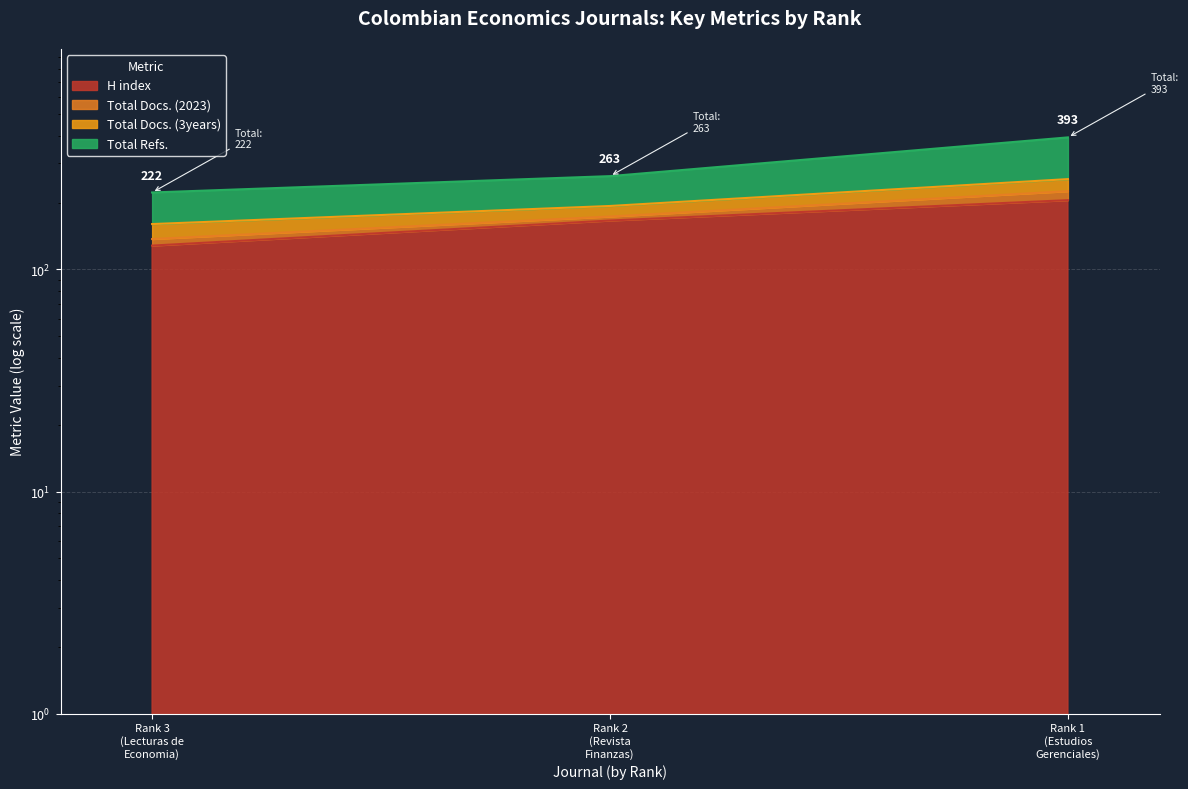

What is the value of the H index point at the 1st from the left?

128